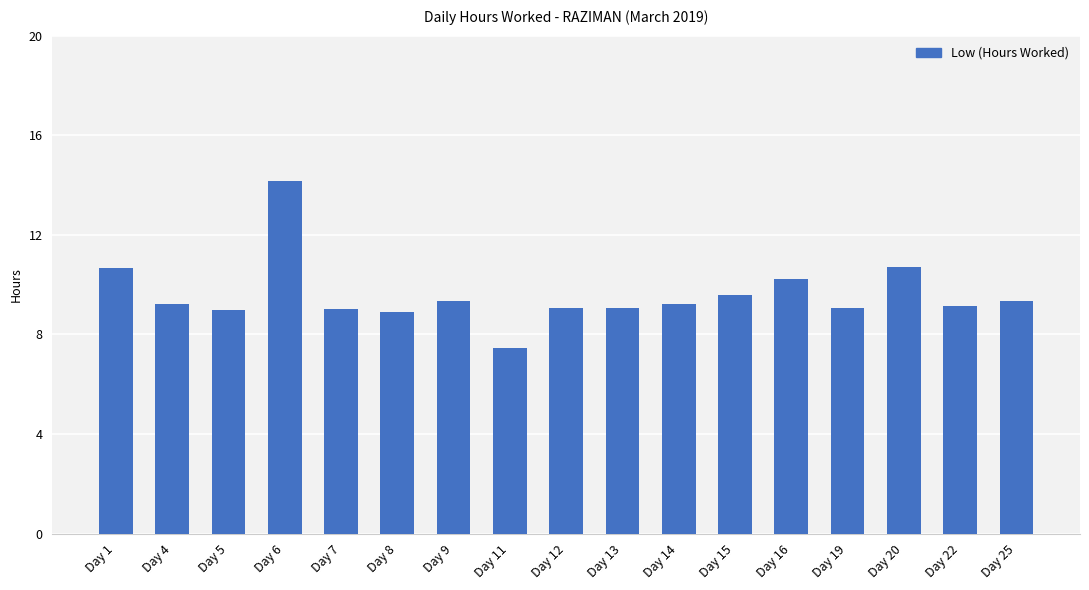

What is the change in value from Day 8 to Day 9?

+0.5